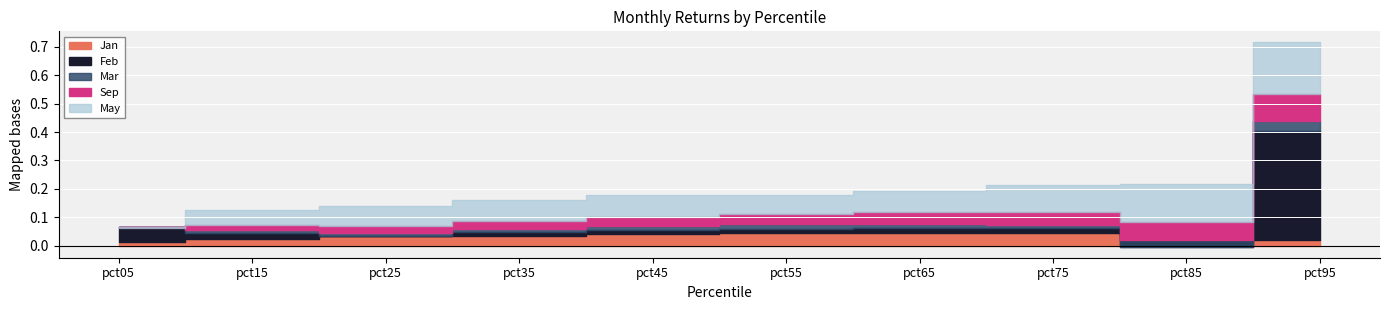

Where does the Mar series first go above 0?

pct15